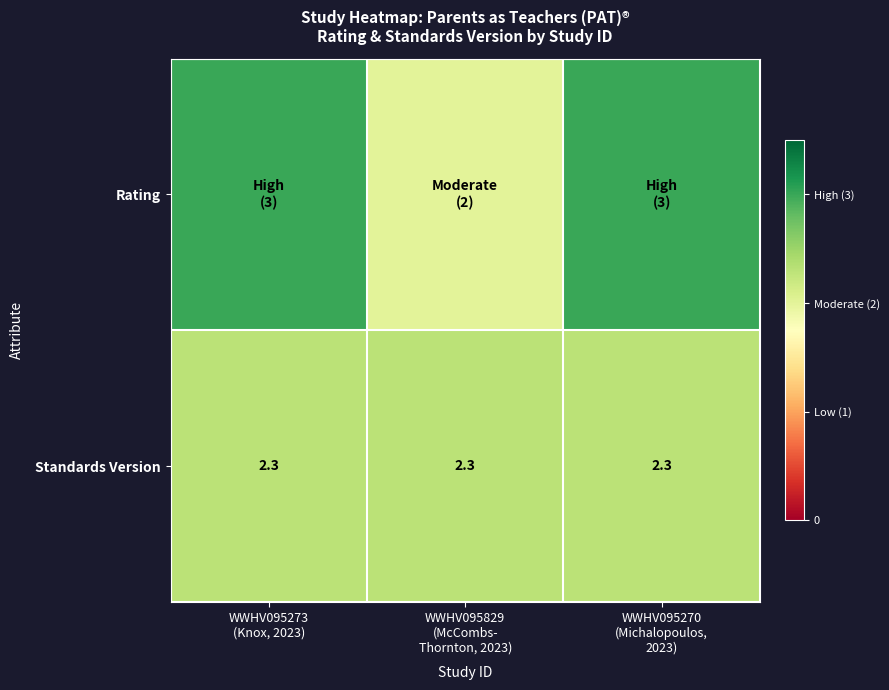

What is the minimum value shown in the chart?

2.0